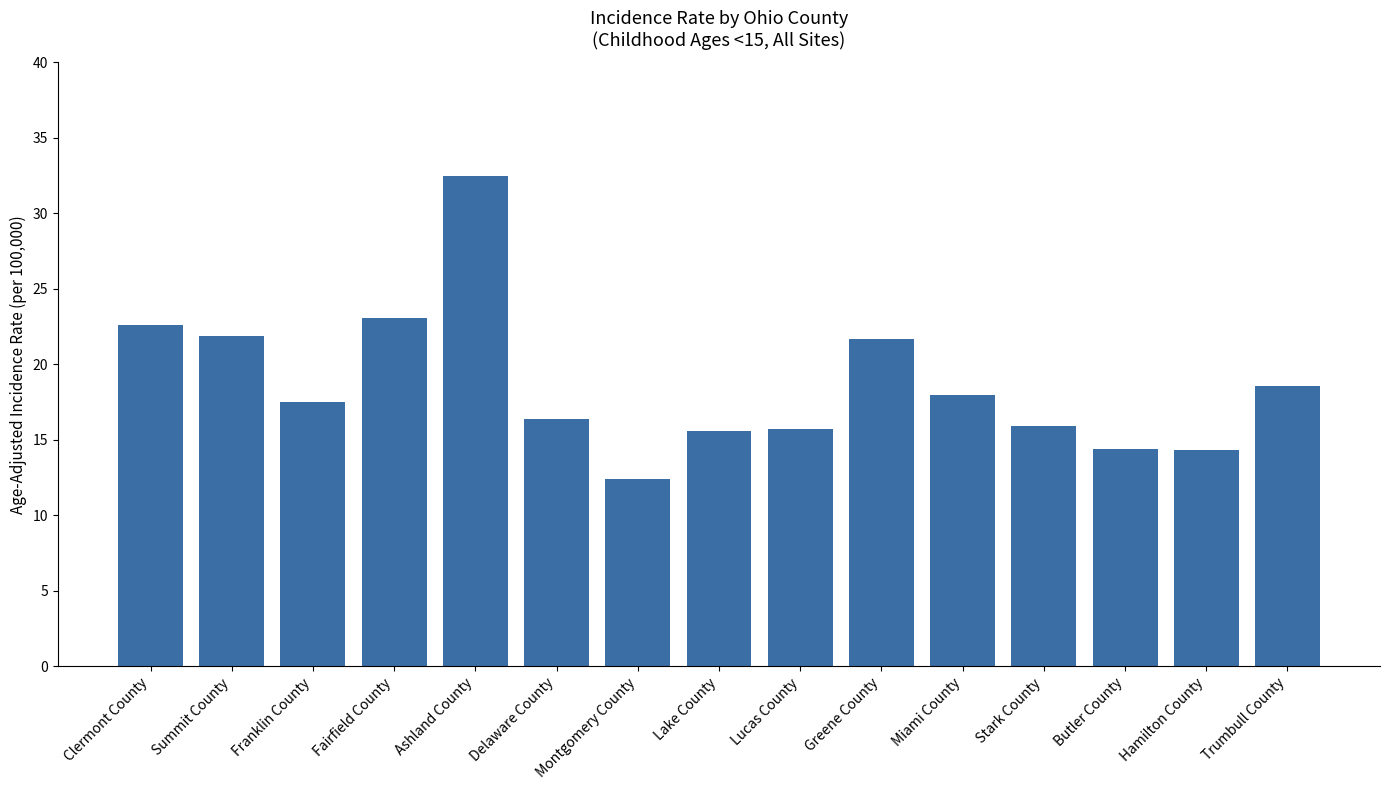

What position from the left is Lake County?

8